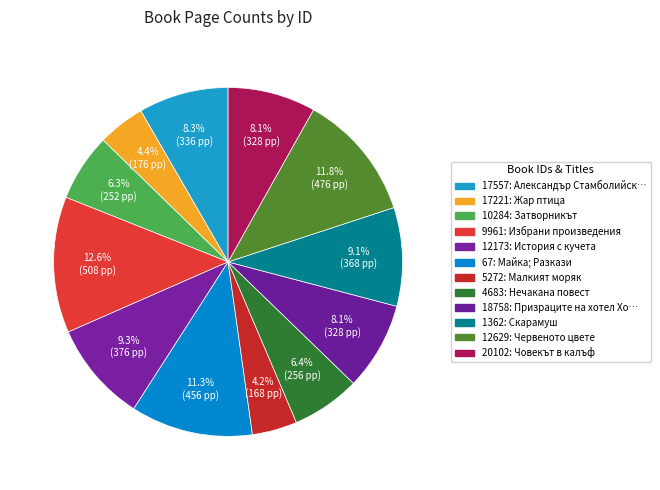

To the nearest percent, what portion does 17221 represent?

4%